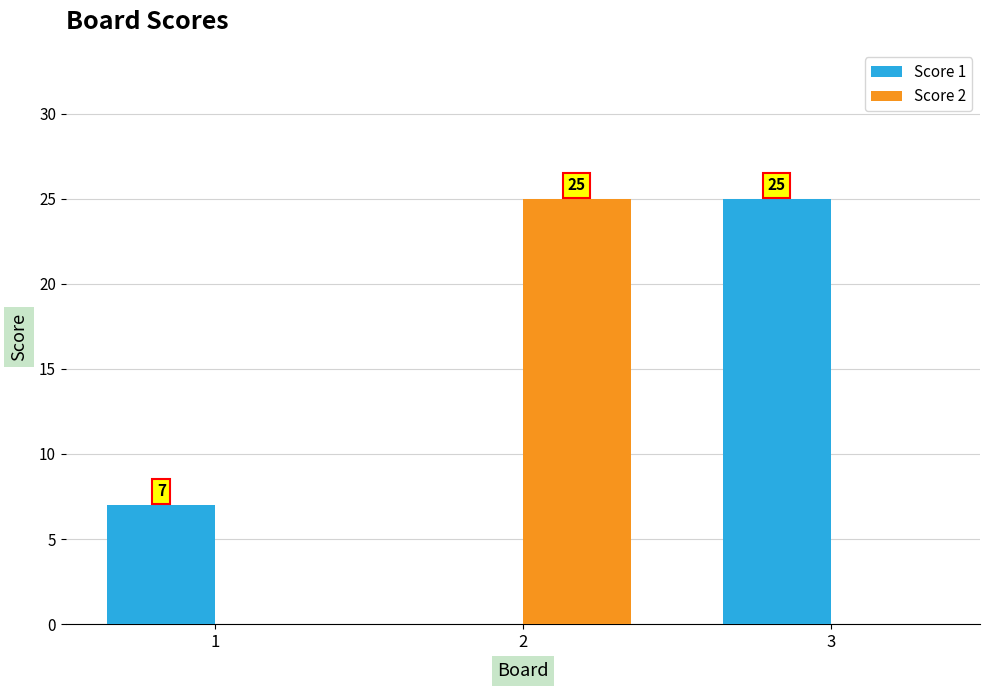

What is the maximum value shown in the chart?

25